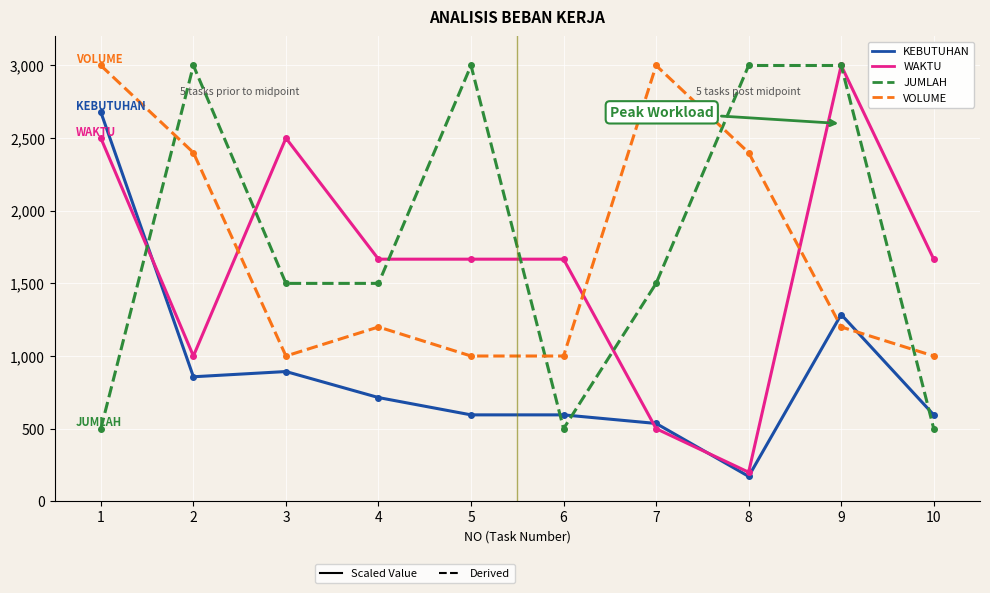

What is the greatest value displayed?

3000.0